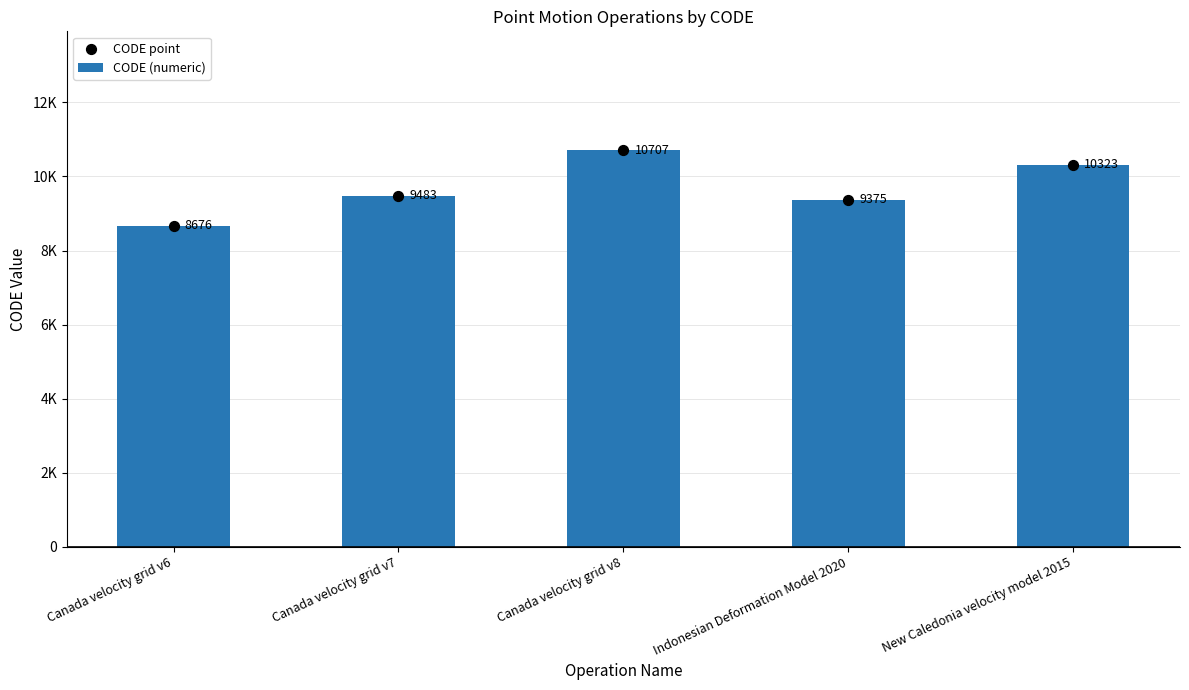

What is the total value across all series at New Caledonia velocity model 2015?

20646